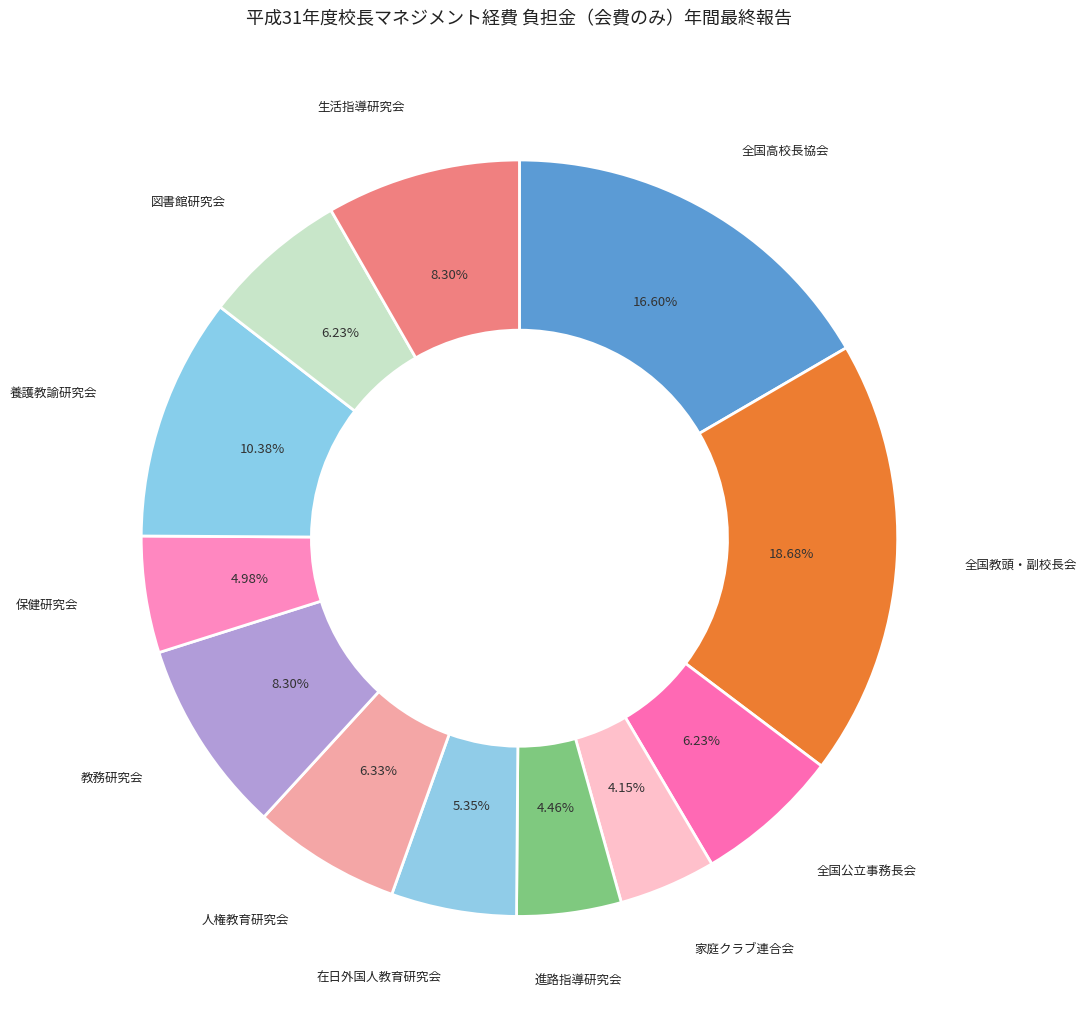

How many segments does this pie chart have?

12